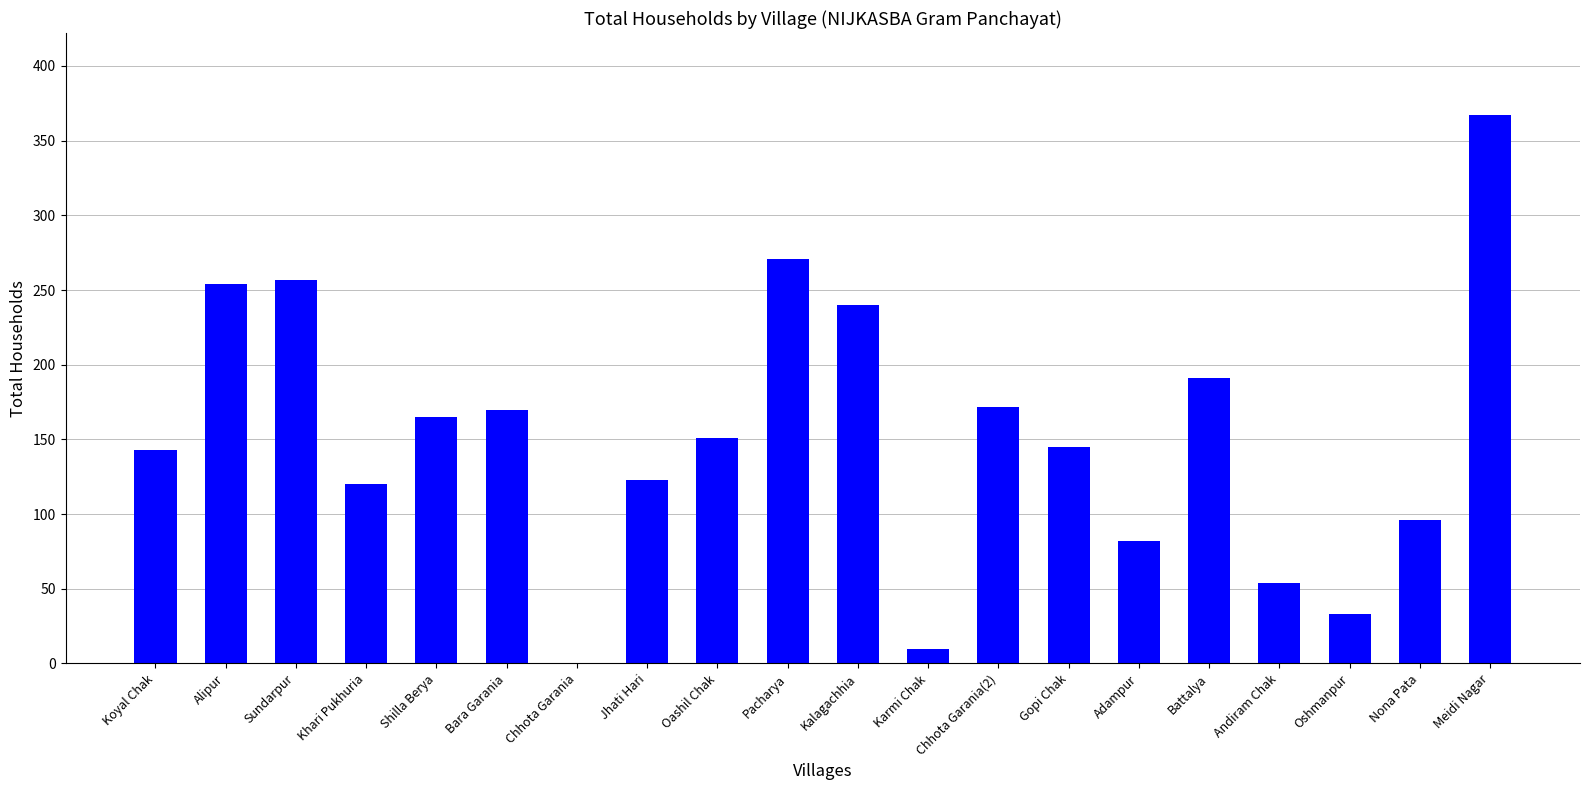

True or false: the data shows 157 at Pacharya.

False